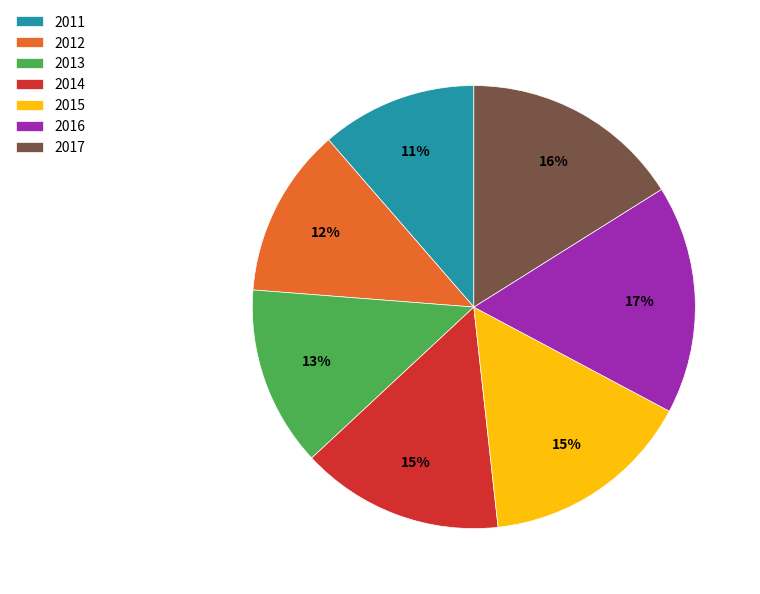

What percentage is the 2017 slice, to the nearest percent?

16%